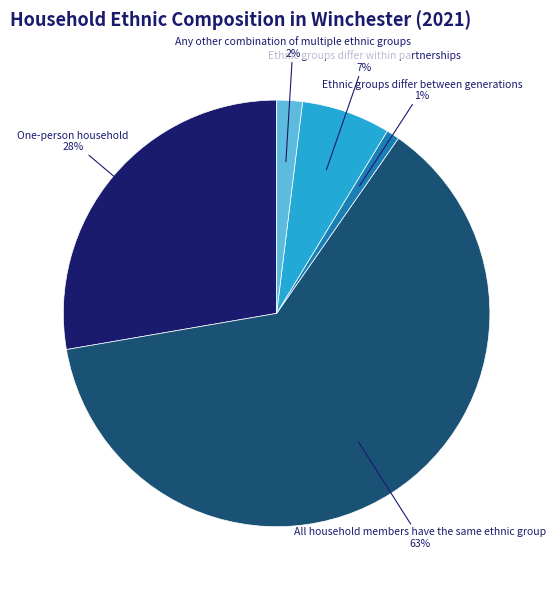

Is there a majority slice in this chart?

Yes